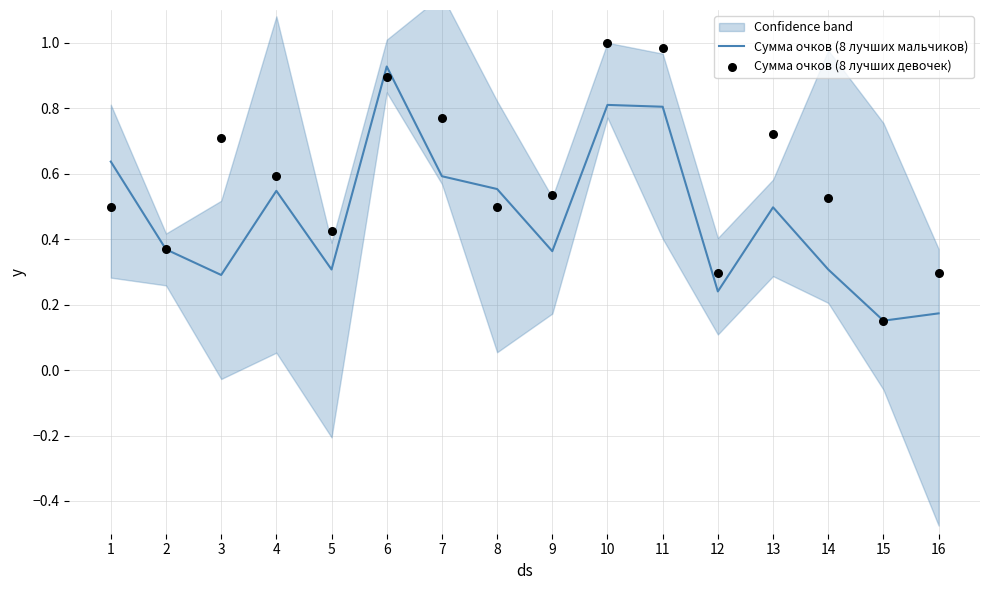

What are all the series names shown in the legend?

Сумма очков (8 лучших мальчиков), Сумма очков (8 лучших девочек)